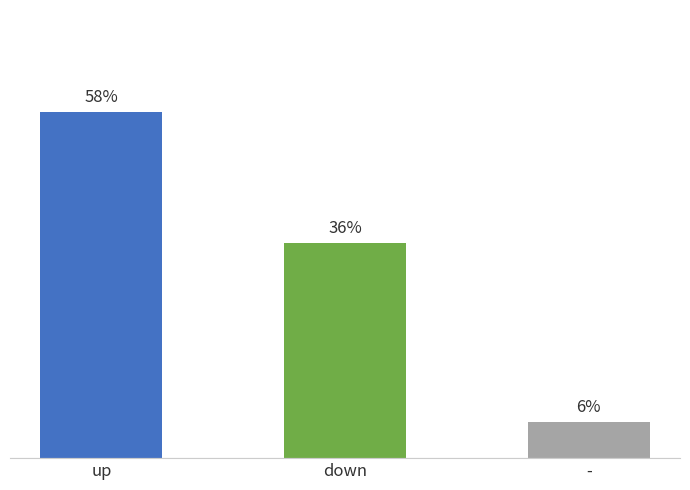

At which label does down reach its minimum?

down